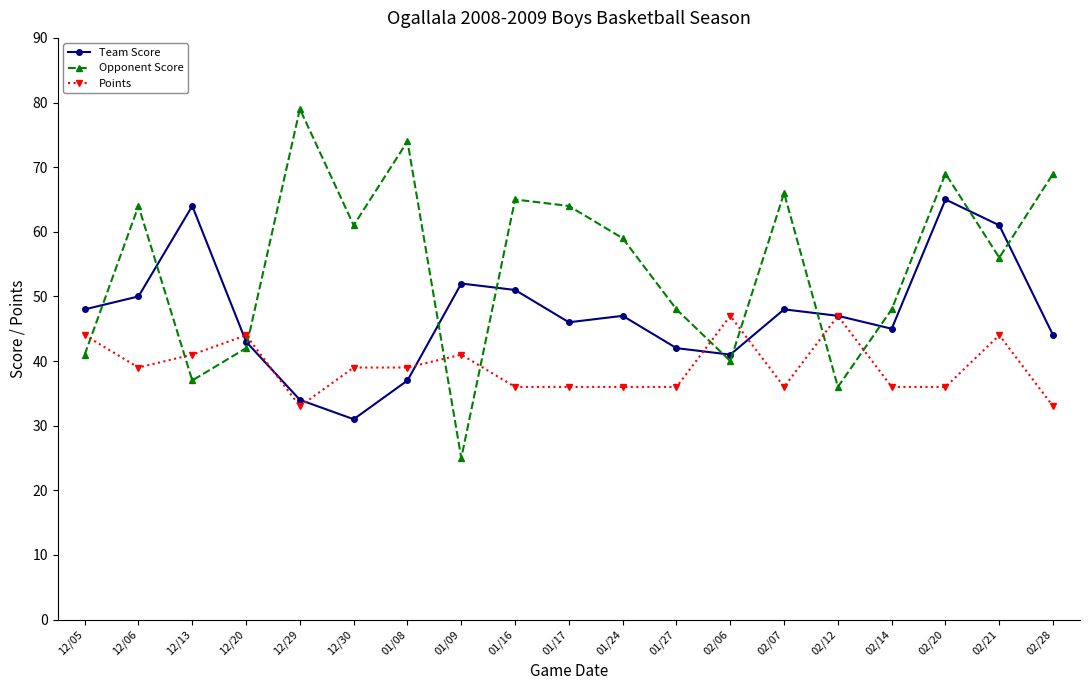

Reading right to left, list all the values displayed in this chart.

Team Score: 02/28=44	02/21=61	02/20=65	02/14=45	02/12=47	02/07=48	02/06=41	01/27=42	01/24=47	01/17=46	01/16=51	01/09=52	01/08=37	12/30=31	12/29=34	12/20=43	12/13=64	12/06=50	12/05=48
Opponent Score: 02/28=69	02/21=56	02/20=69	02/14=48	02/12=36	02/07=66	02/06=40	01/27=48	01/24=59	01/17=64	01/16=65	01/09=25	01/08=74	12/30=61	12/29=79	12/20=42	12/13=37	12/06=64	12/05=41
Points: 02/28=33	02/21=44	02/20=36	02/14=36	02/12=47	02/07=36	02/06=47	01/27=36	01/24=36	01/17=36	01/16=36	01/09=41	01/08=39	12/30=39	12/29=33	12/20=44	12/13=41	12/06=39	12/05=44